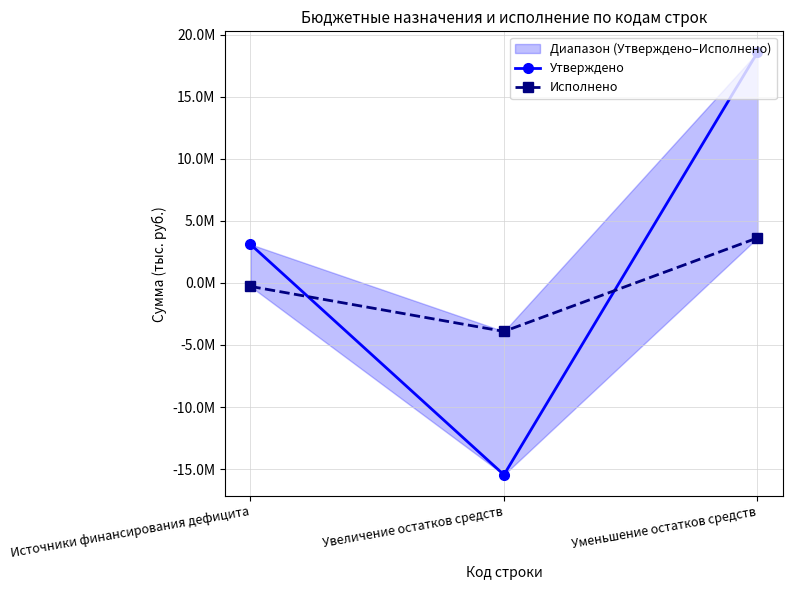

How many values in Утверждено are below zero?

1